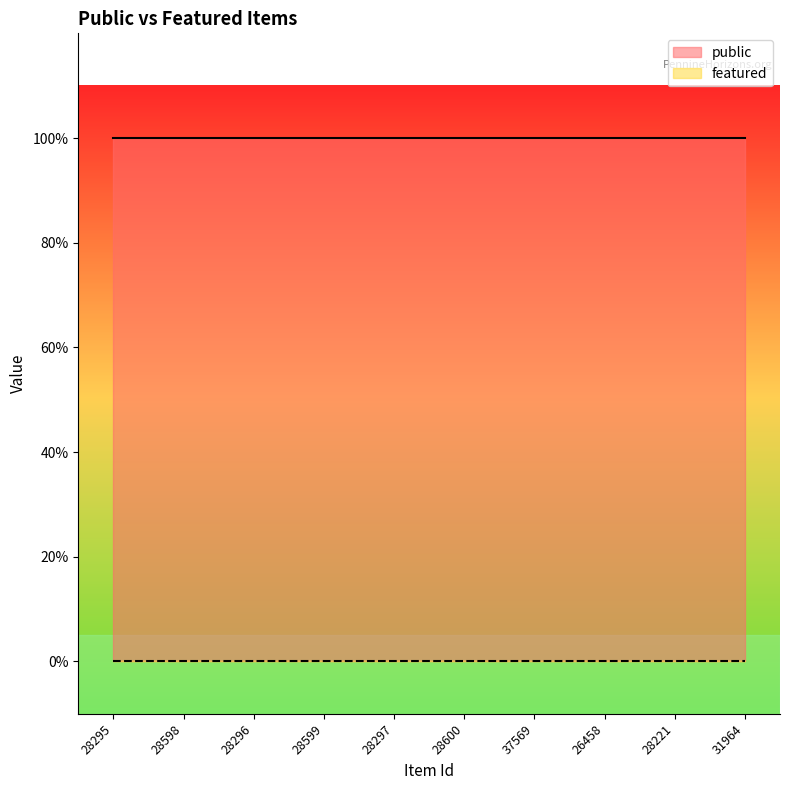

True or false: public has more than 0 points higher than both neighbors.

False